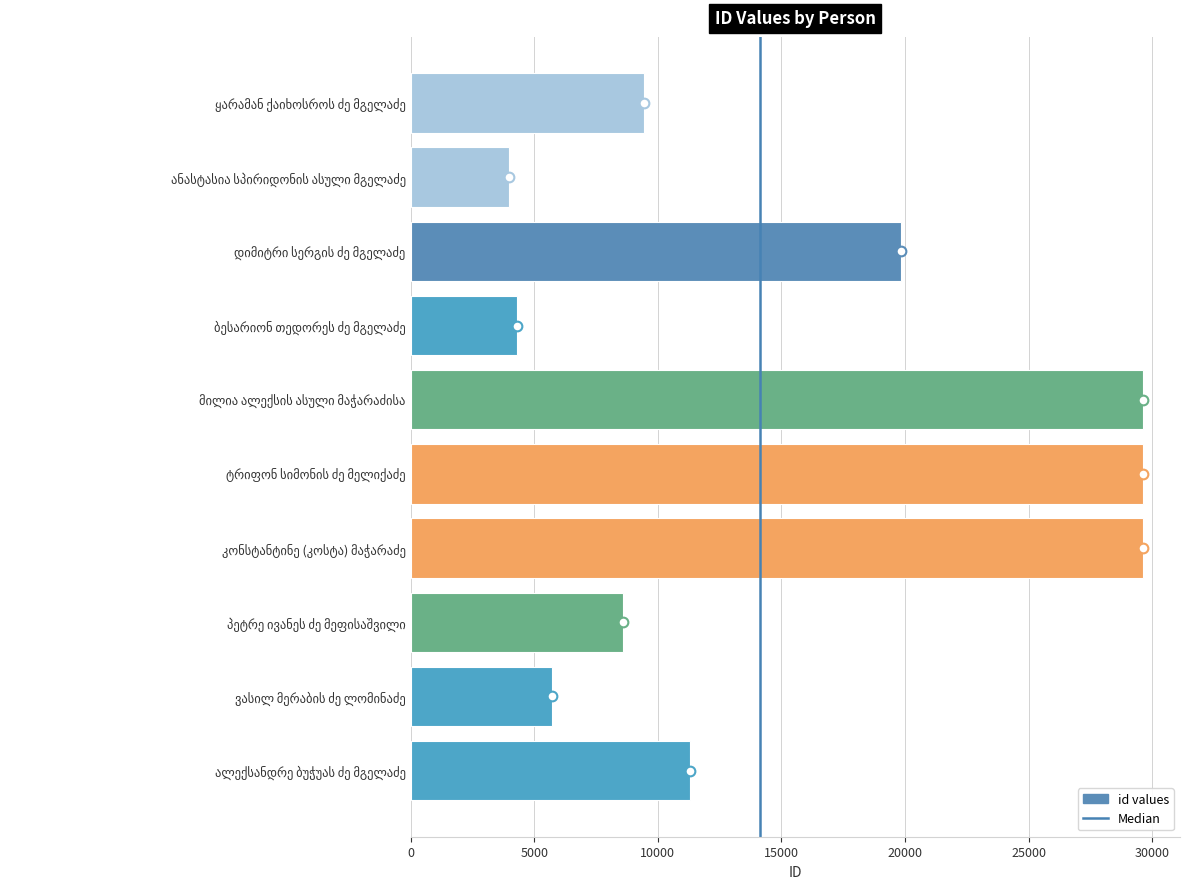

Are the bars grouped side by side (vs. stacked)?

No